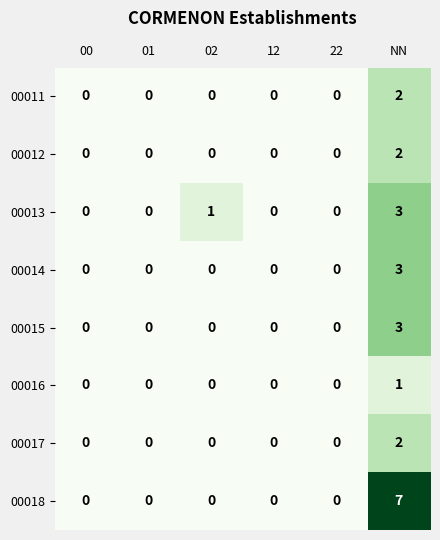

Which label corresponds to the largest value in the chart?

NN